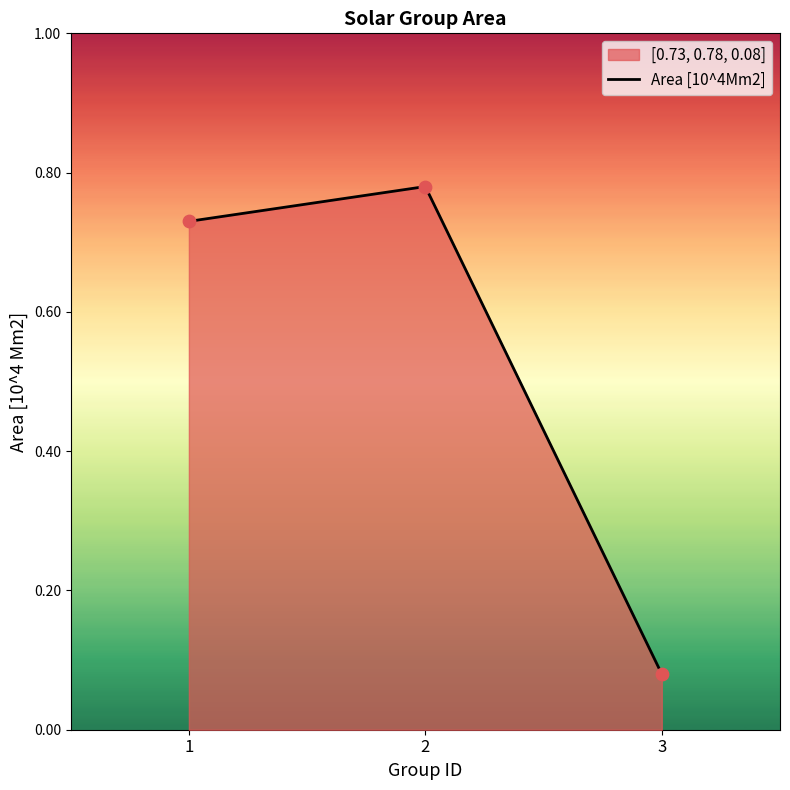

Which has a higher value, 3 or 1?

1